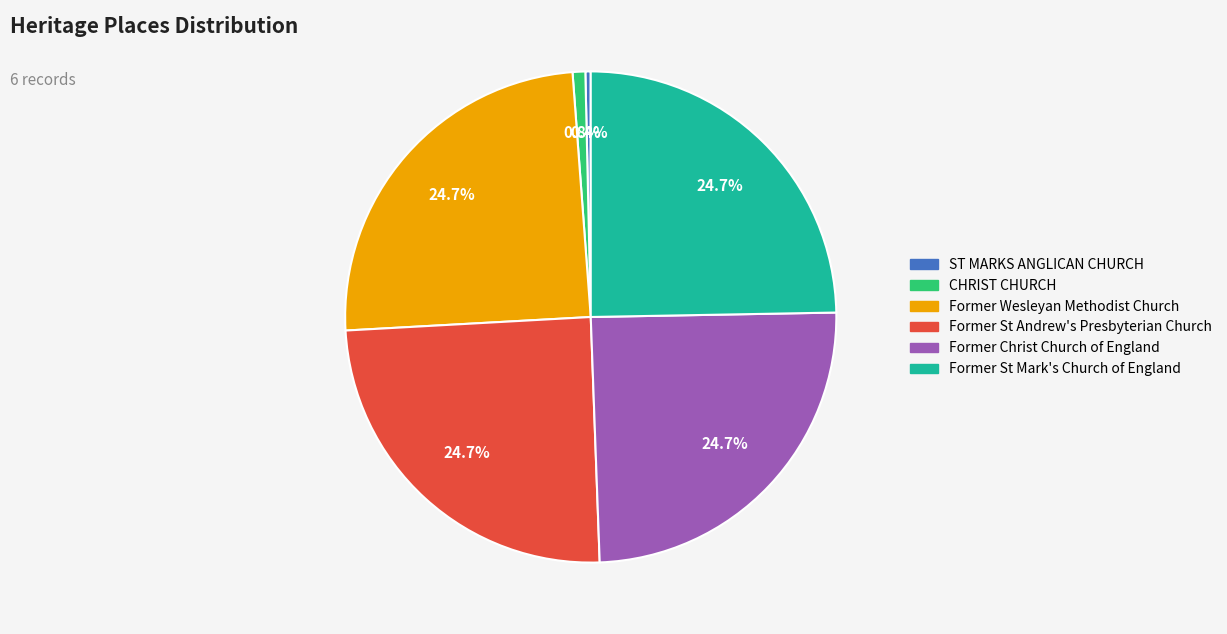

Is it true that ST MARKS ANGLICAN CHURCH is 0% of the pie?

True